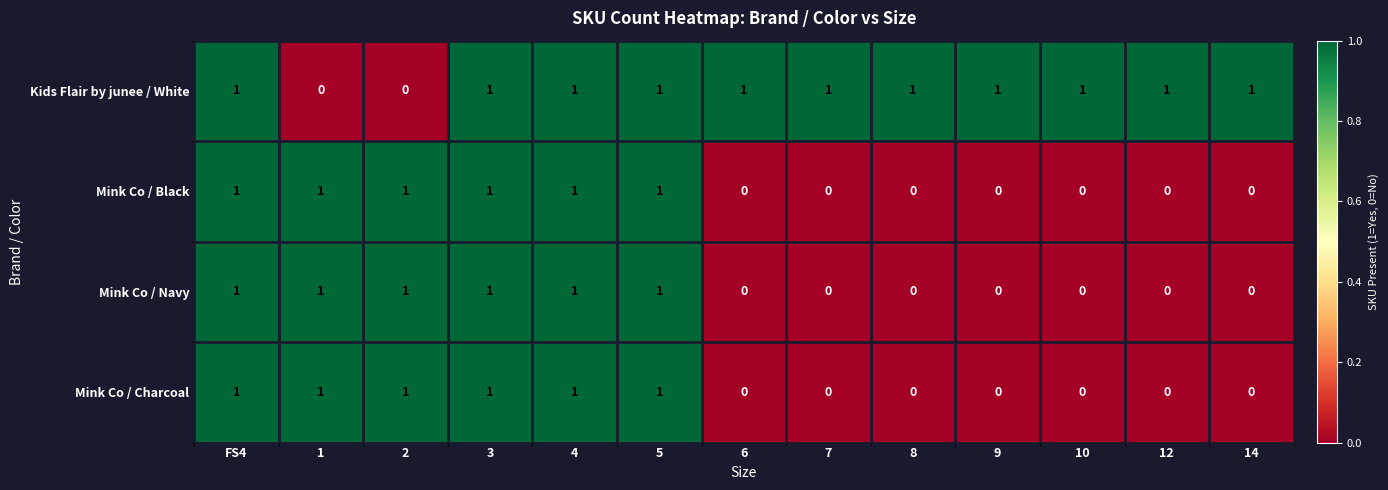

Between 1 and 5, which series saw the biggest shift?

Kids Flair by junee / White